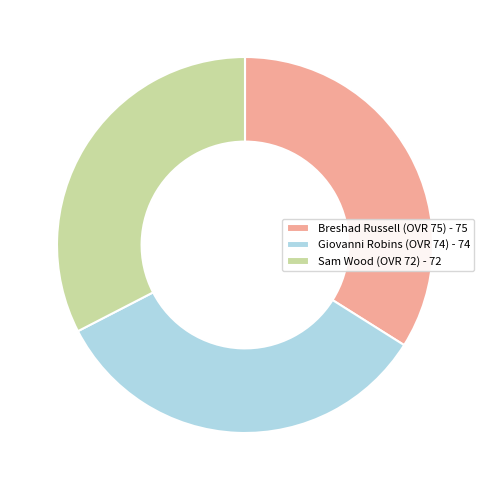

Between Breshad Russell (OVR 75) and Sam Wood (OVR 72), which is larger?

Breshad Russell (OVR 75)